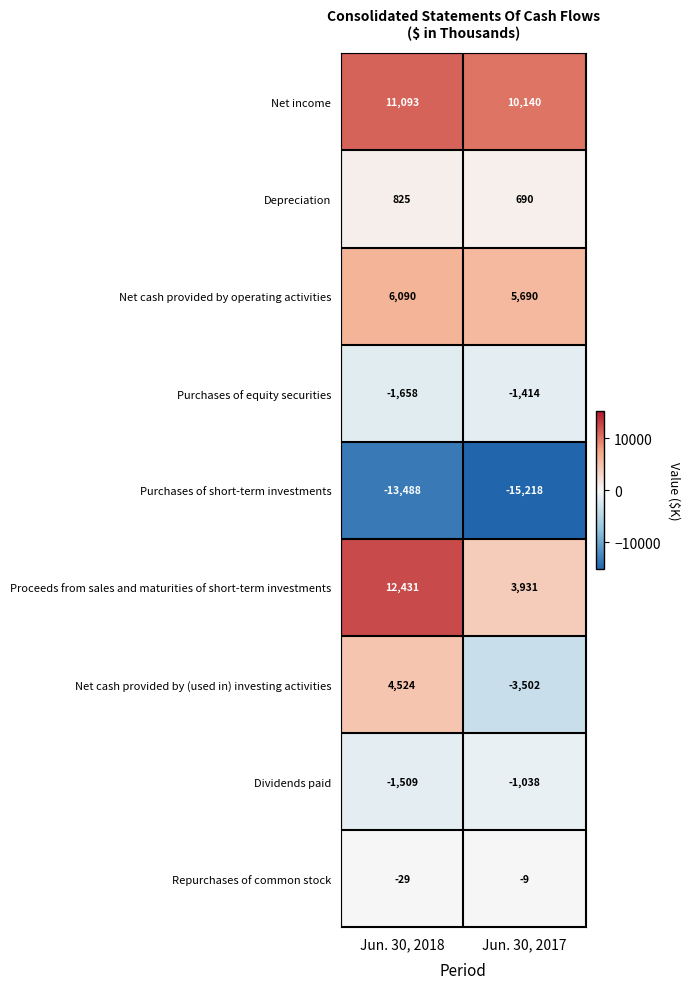

The Depreciation series shows 1101 at Jun. 30, 2018. True or false?

False